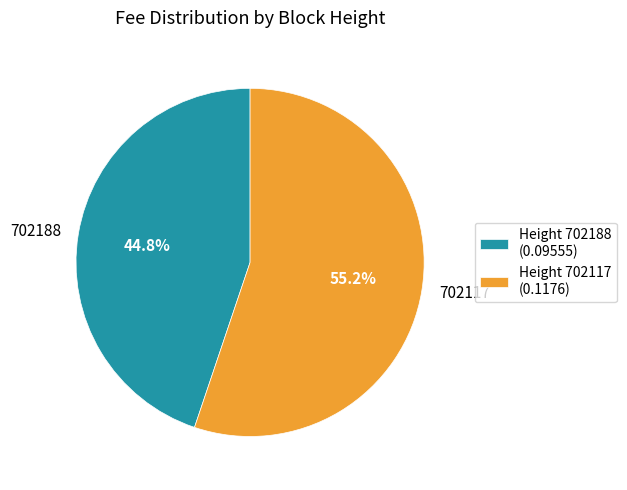

What percentage is NOT represented by 702188?

55.2%